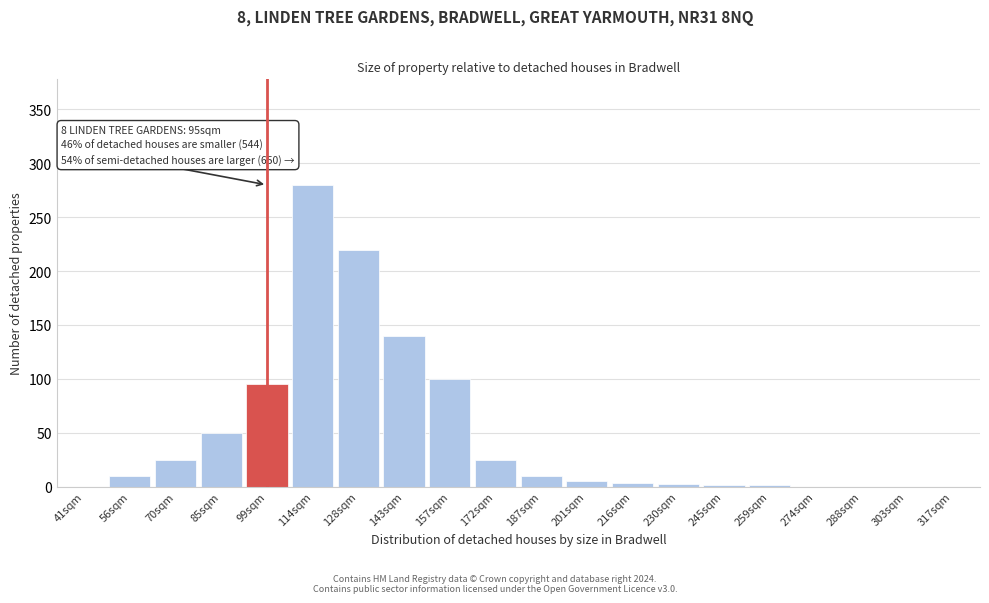

What is the sum of the values at 288sqm and 56sqm?

10